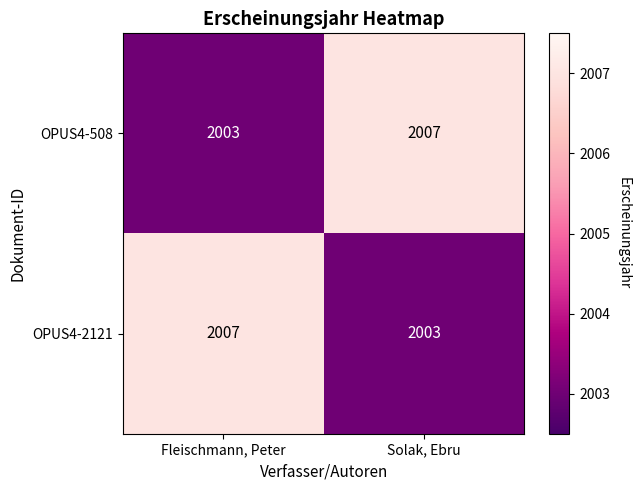

What is the greatest value displayed?

2007